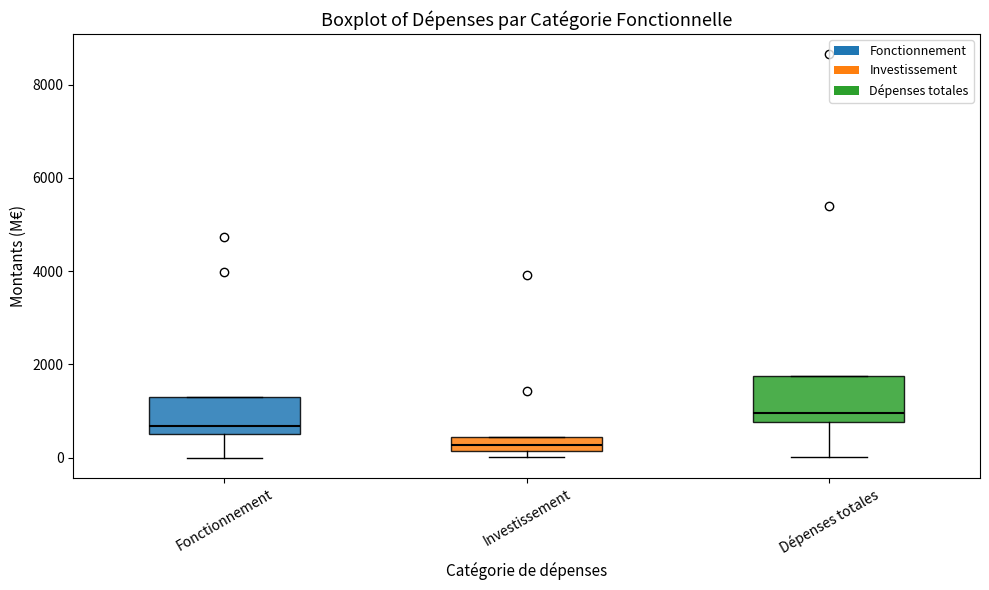

Where is the upper edge of the box for Investissement on the y-axis? The values are not printed on the chart, so give them approximately, as read against the axis.

400